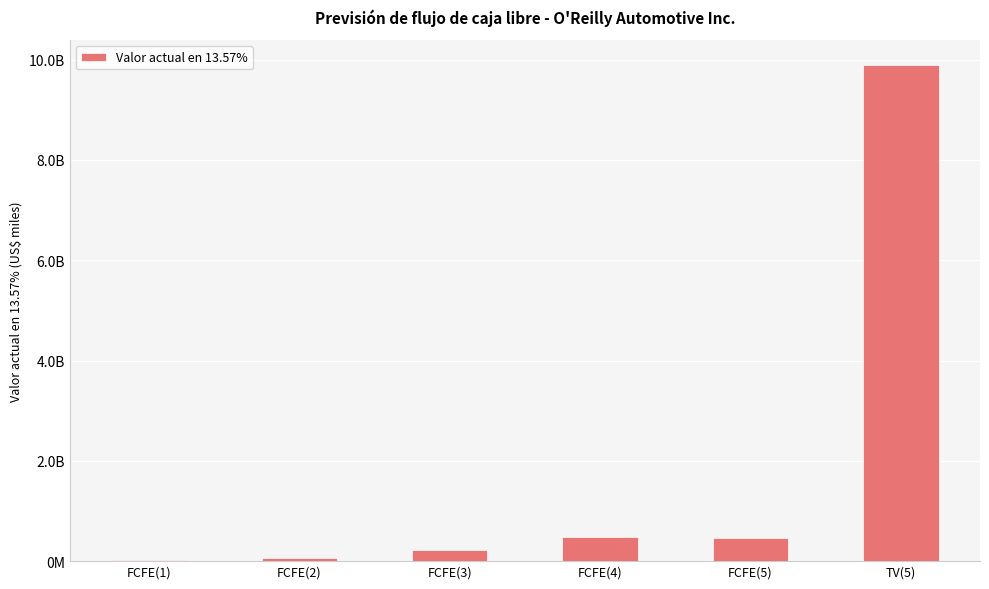

Which category has the lowest value across all series?

FCFE(1)